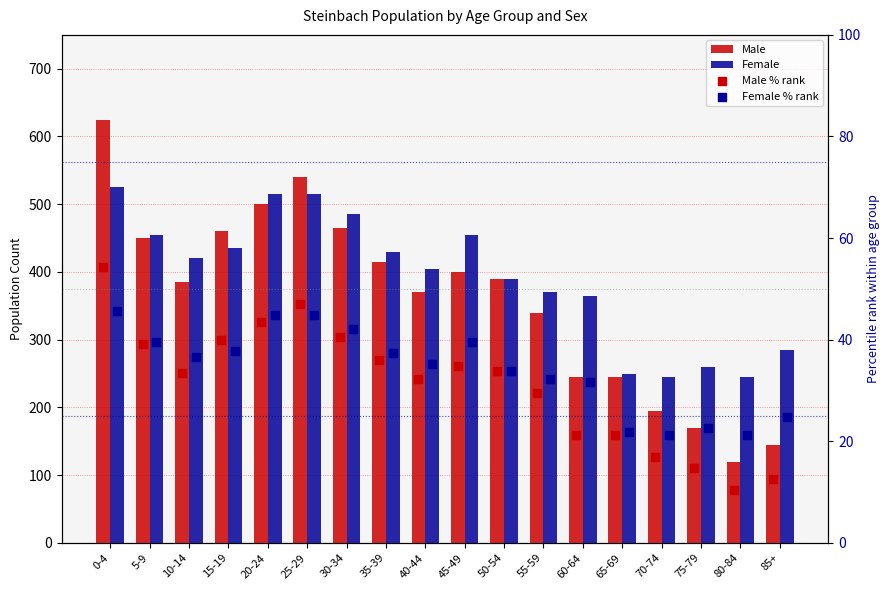

At which category is the sum across all series the highest?

0-4